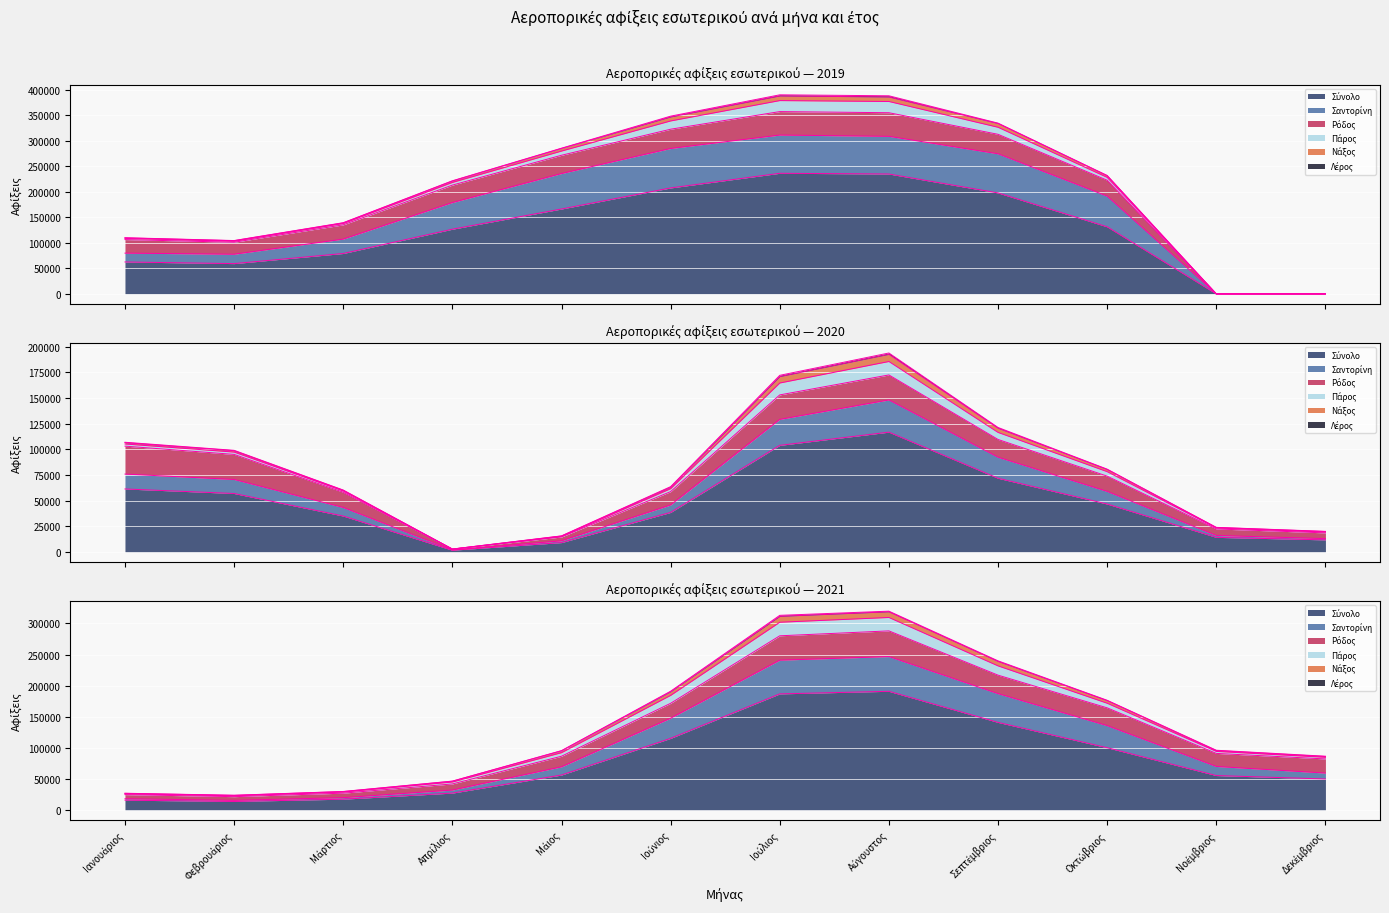

True or false: Σαντορίνη and Νάξος intersect in this chart.

False